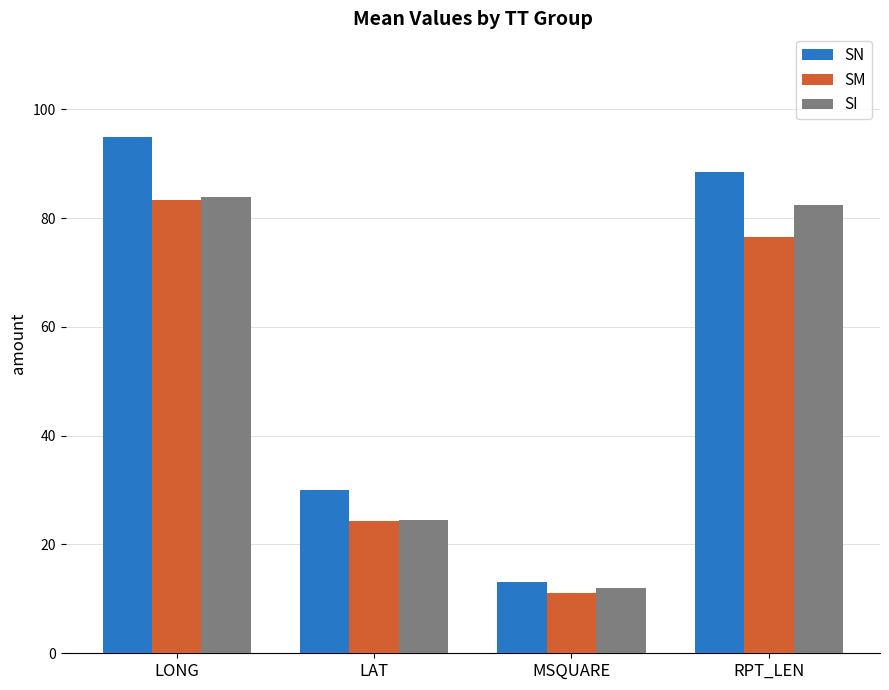

What is the average value of the SN series?

56.6